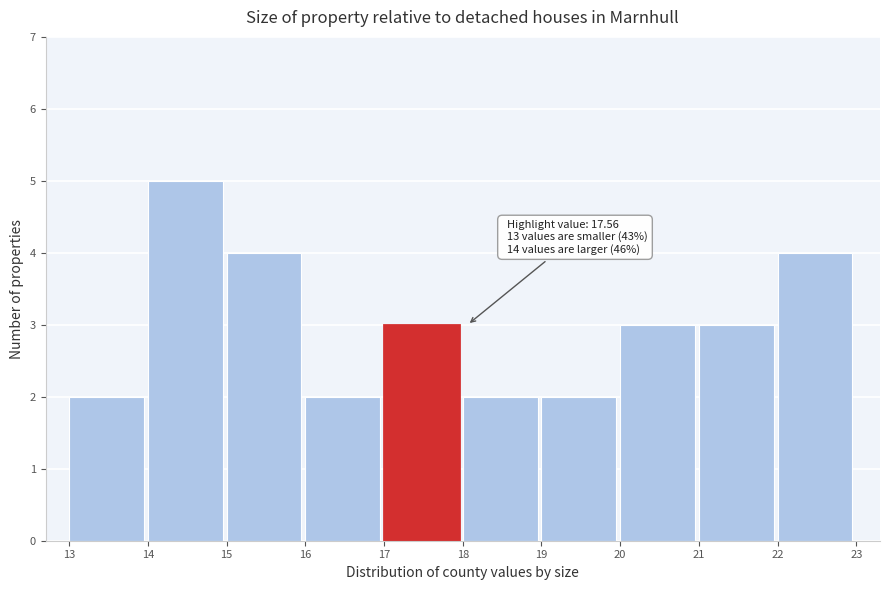

Which range on the x-axis has the tallest bar?

14 to 15